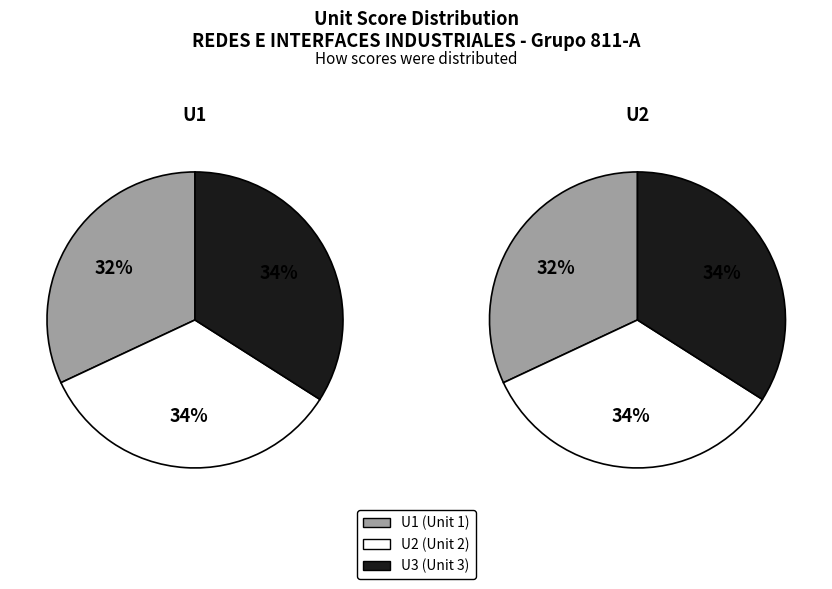

Is 21 the majority of the pie?

No